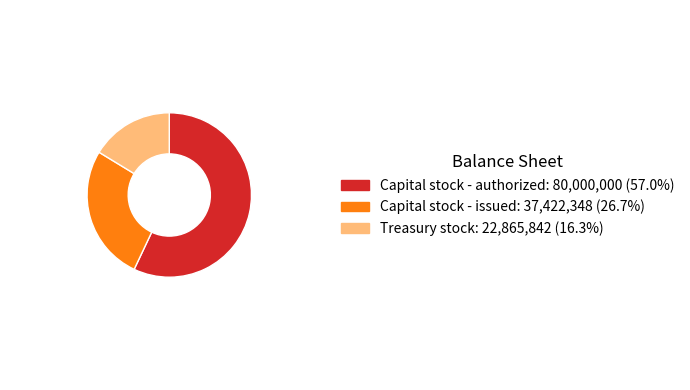

Which slice is the smallest?

Treasury stock